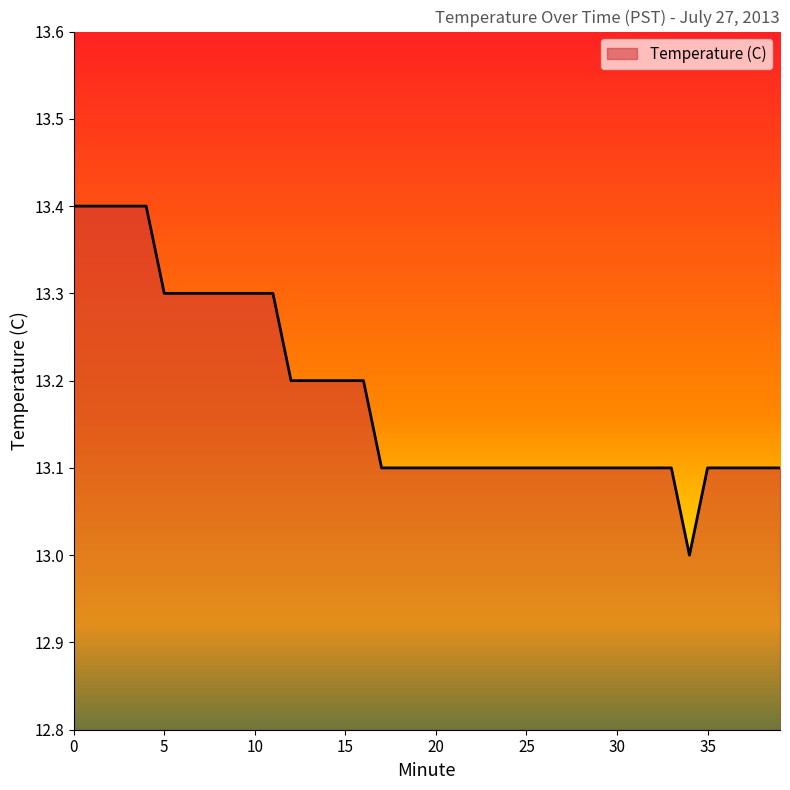

What is the smallest value displayed?

13.0